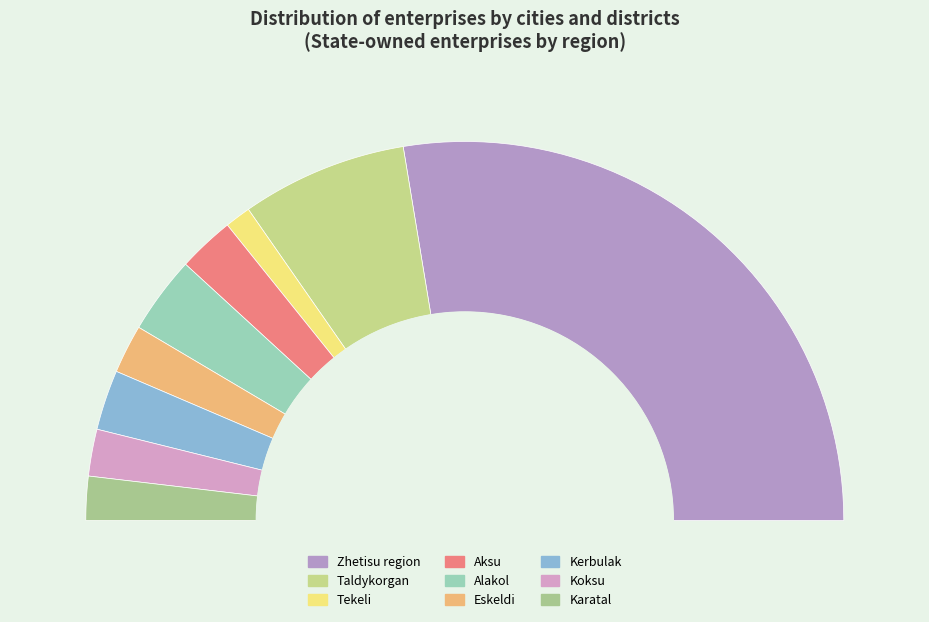

To the nearest percent, what portion does Aksu represent?

5%